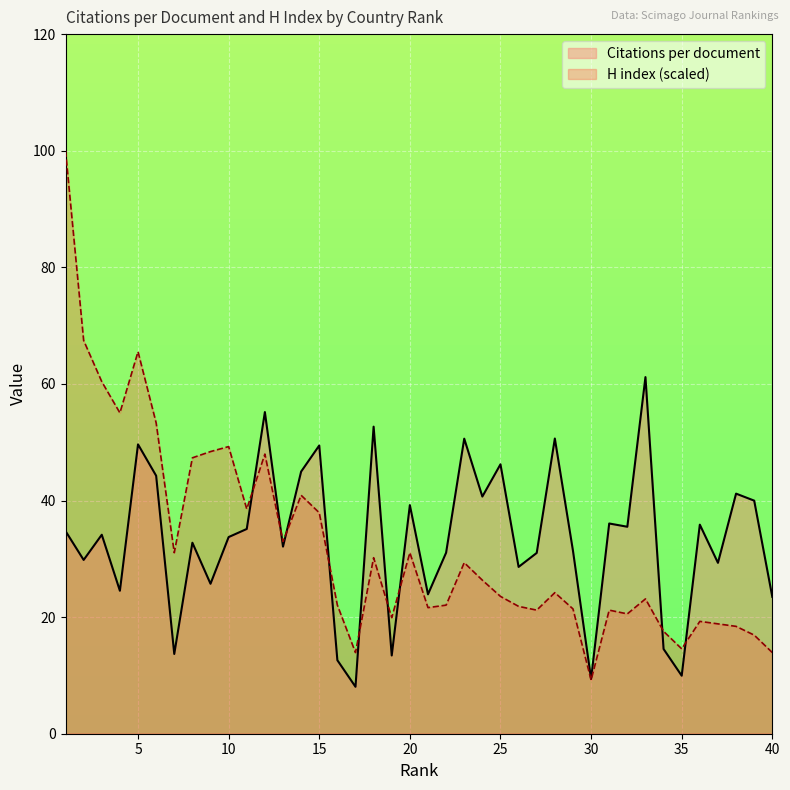

Which series has the largest range (max minus min)?

H index (scaled)